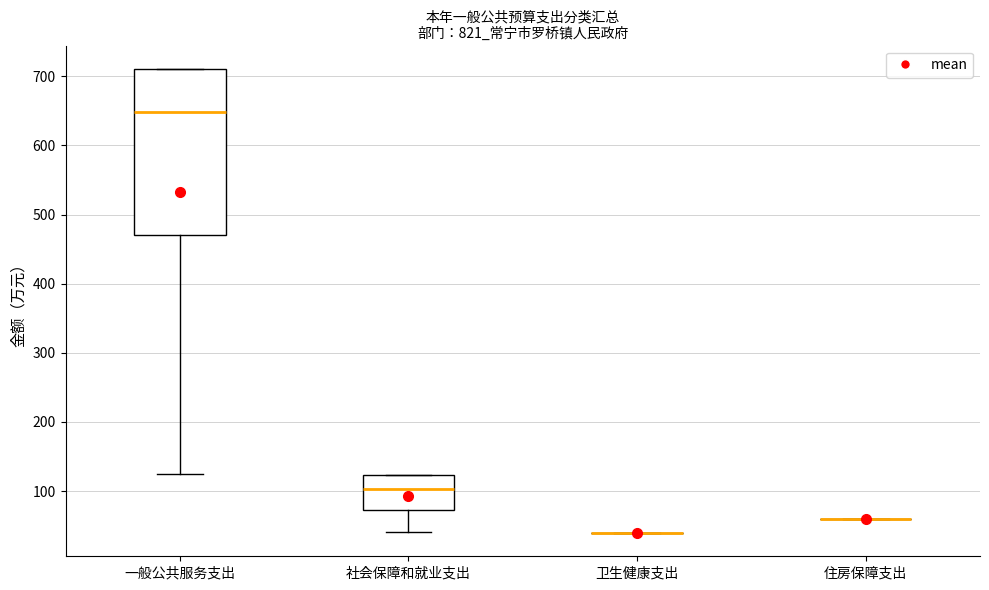

Comparing the boxes themselves (not the whiskers), which one is the tallest?

一般公共服务支出